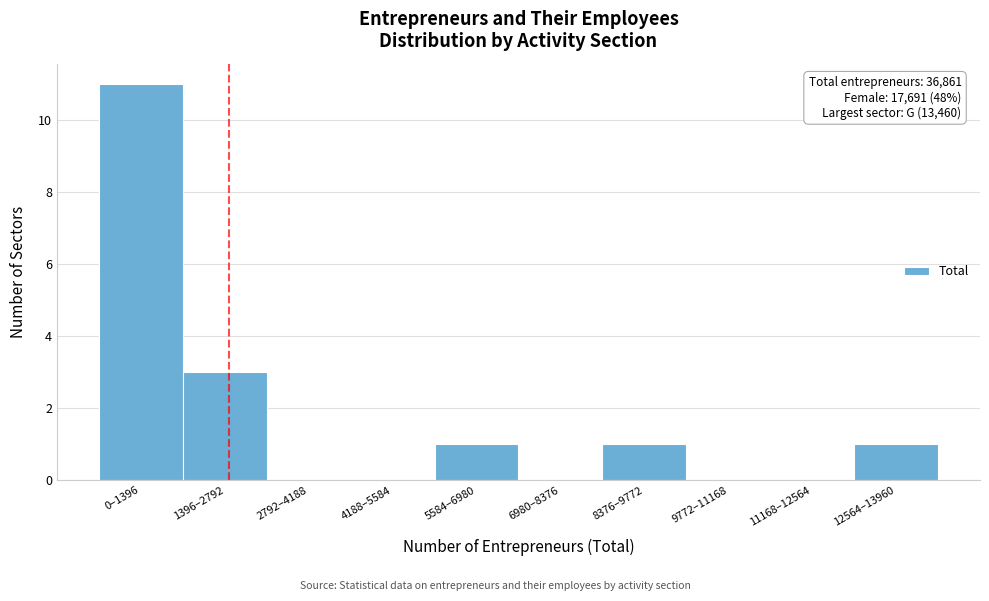

Reading left to right, transcribe all the data shown in this chart.

0–1396=11	1396–2792=3	2792–4188=0	4188–5584=0	5584–6980=1	6980–8376=0	8376–9772=1	9772–11168=0	11168–12564=0	12564–13960=1